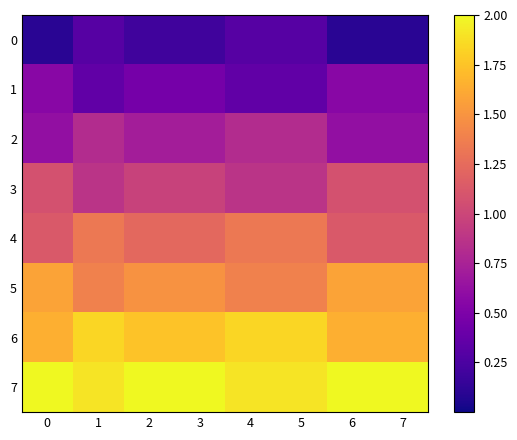

What is the maximum value shown in the chart?

2.0